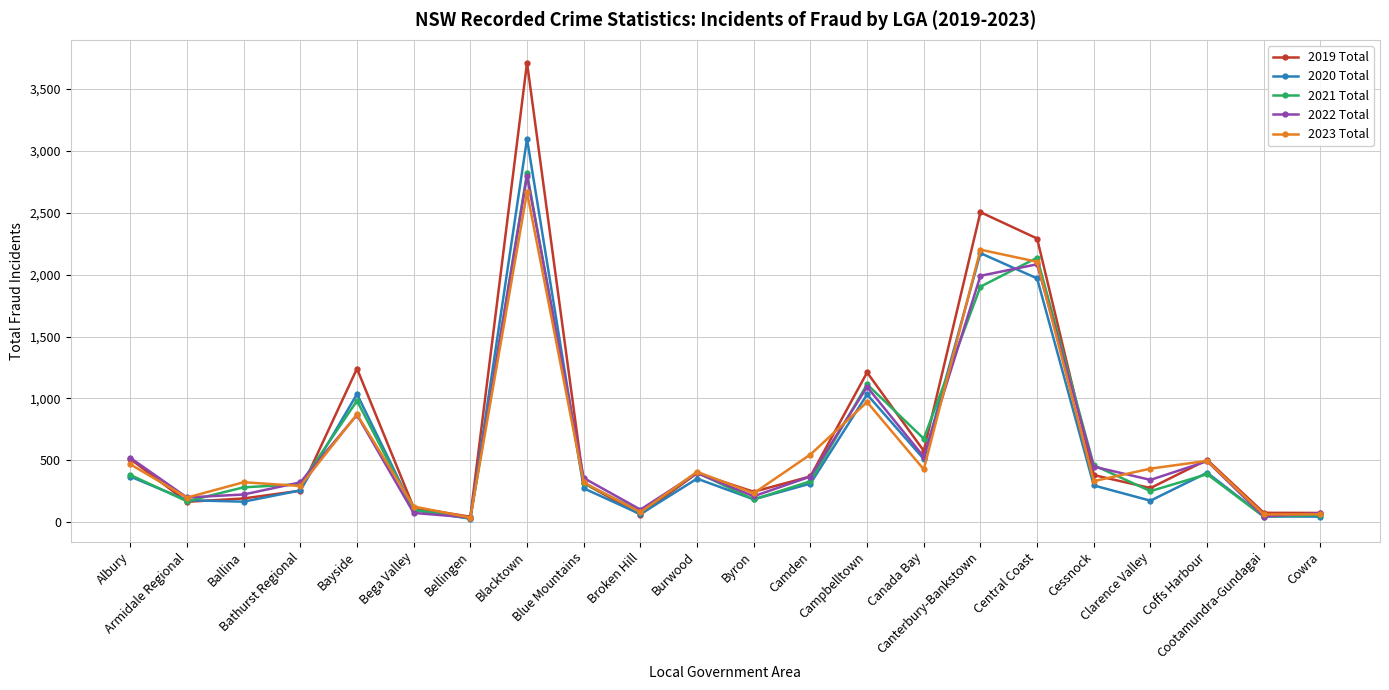

What is the difference between the highest and lowest values at Bellingen?

16